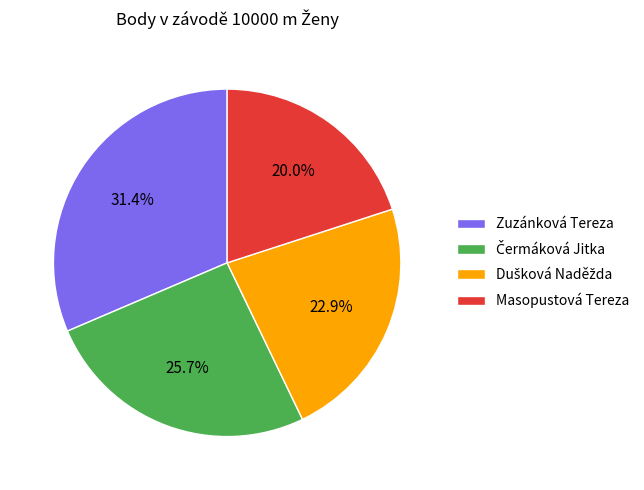

Which slice is the smallest?

Masopustová Tereza